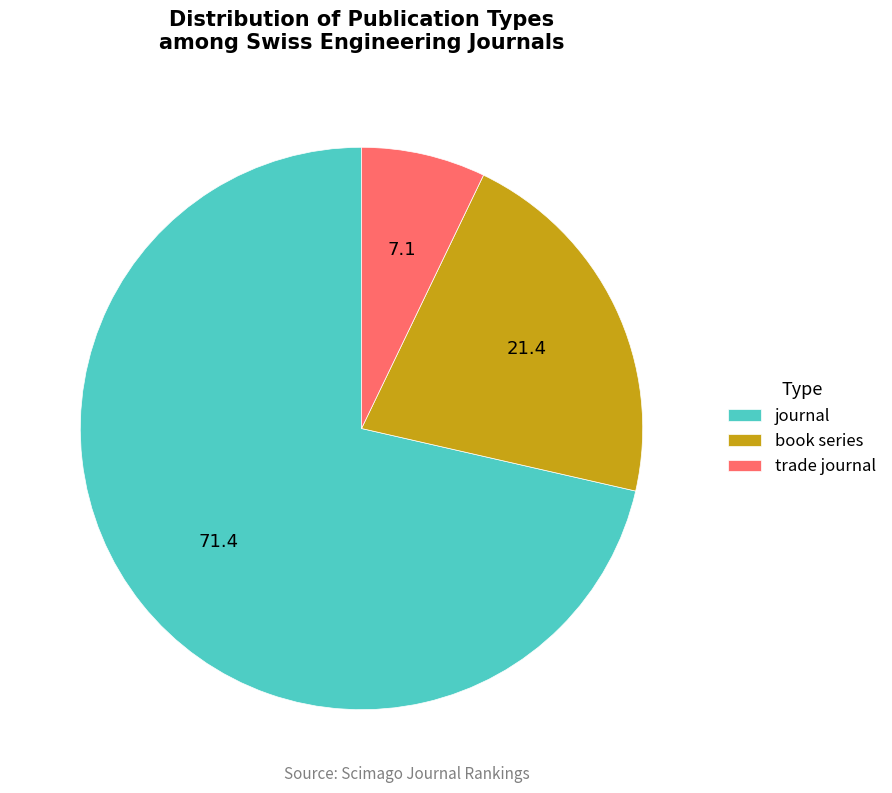

Which category has the smallest portion of the pie?

trade journal